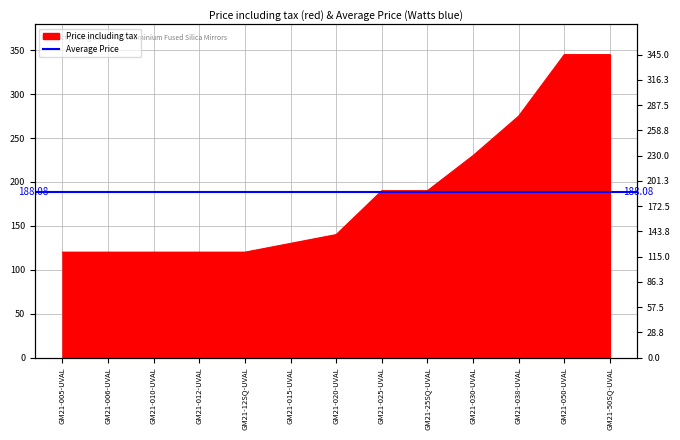

List the labels in order of value, smallest first.

GM21-005-UVAL, GM21-006-UVAL, GM21-010-UVAL, GM21-012-UVAL, GM21-12SQ-UVAL, GM21-015-UVAL, GM21-020-UVAL, GM21-025-UVAL, GM21-25SQ-UVAL, GM21-030-UVAL, GM21-038-UVAL, GM21-050-UVAL, GM21-50SQ-UVAL